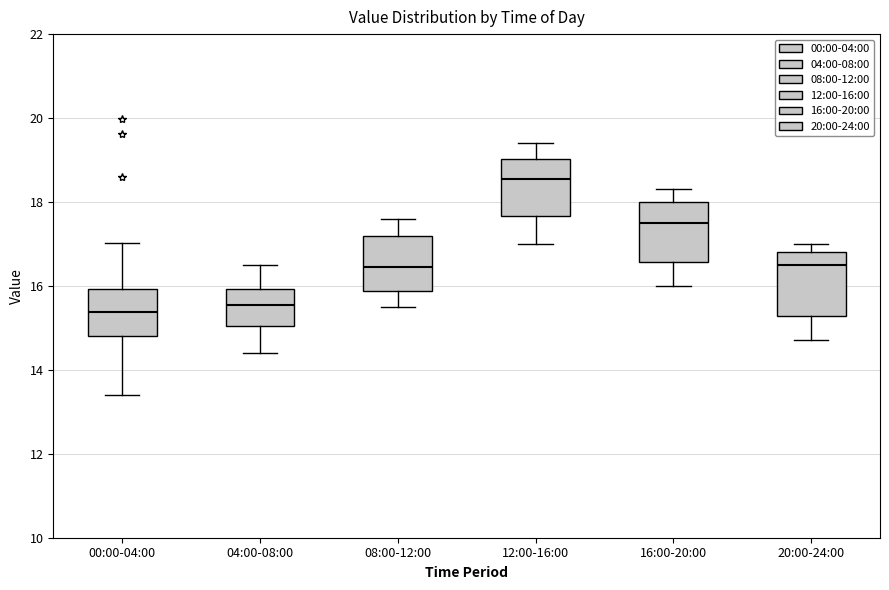

Reading left to right, transcribe this box plot: for each box, give where its median line is, the range the box spans, and where its two whiskers end, as read against the y-axis. The values are not printed on the chart, so give them approximately, as read against the axis.

00:00-04:00: median 15.4, box 14.8 to 16.0, whiskers 13.4 to 17.0
04:00-08:00: median 15.6, box 15.0 to 16.0, whiskers 14.4 to 16.6
08:00-12:00: median 16.4, box 15.8 to 17.2, whiskers 15.6 to 17.6
12:00-16:00: median 18.6, box 17.6 to 19.0, whiskers 17.0 to 19.4
16:00-20:00: median 17.6, box 16.6 to 18.0, whiskers 16.0 to 18.4
20:00-24:00: median 16.6, box 15.2 to 16.8, whiskers 14.8 to 17.0